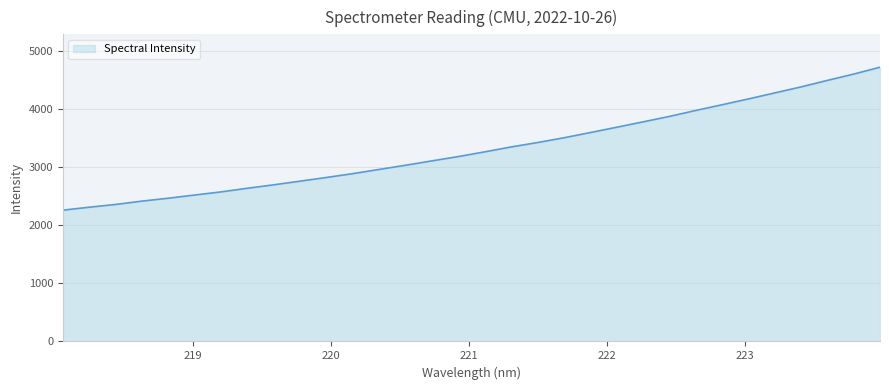

What is the minimum value shown in the chart?

2257.0